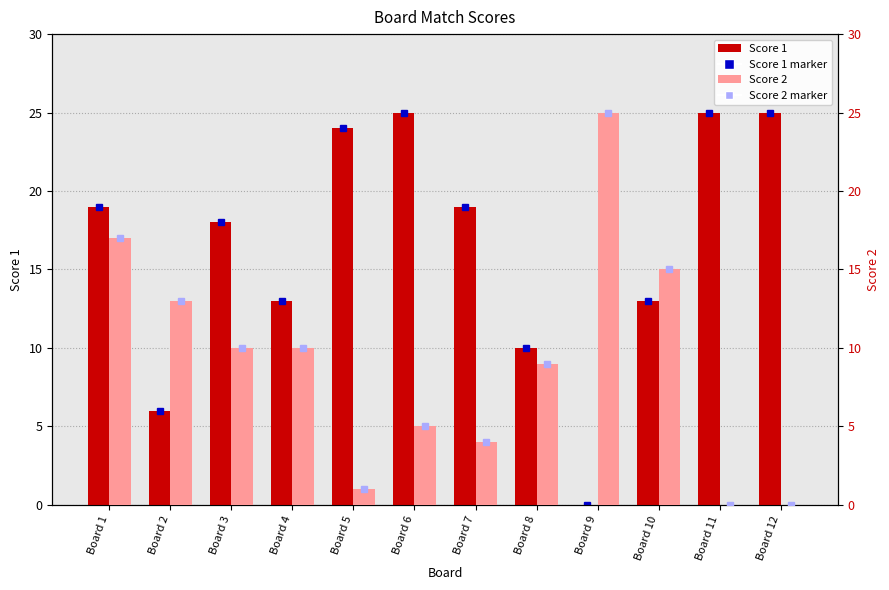

At Board 5, list the series in order from largest to smallest.

Score 1, Score 2